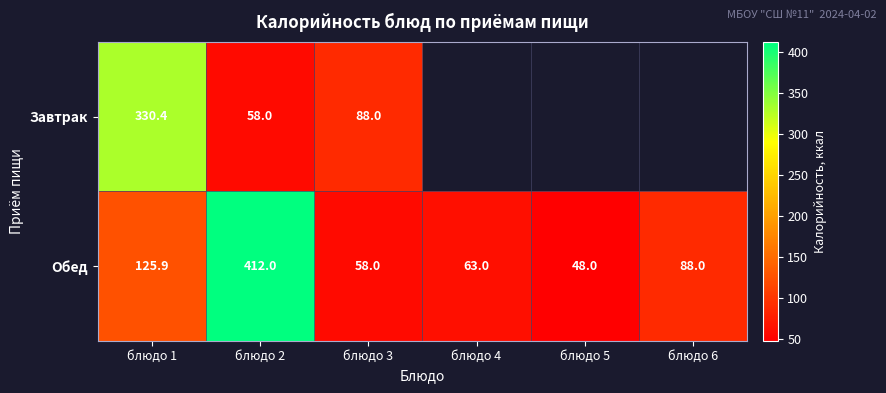

Which category has the highest value across all series?

блюдо 2